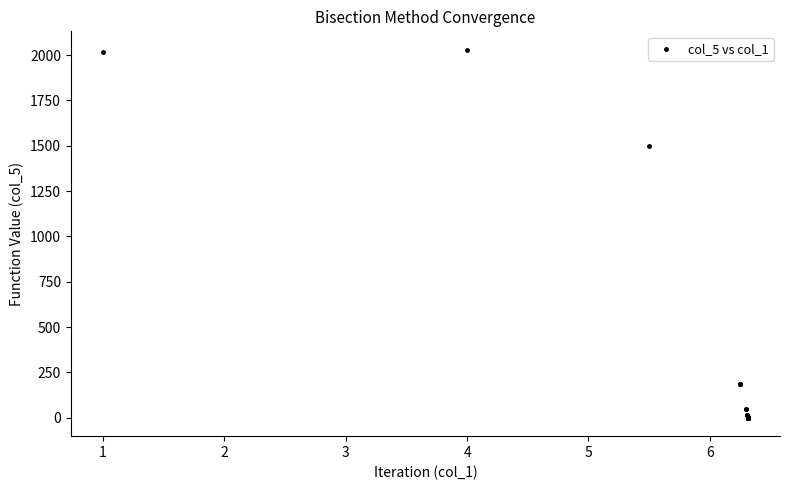

What Y value in the scatter plot is closest to 1014?

1496.9